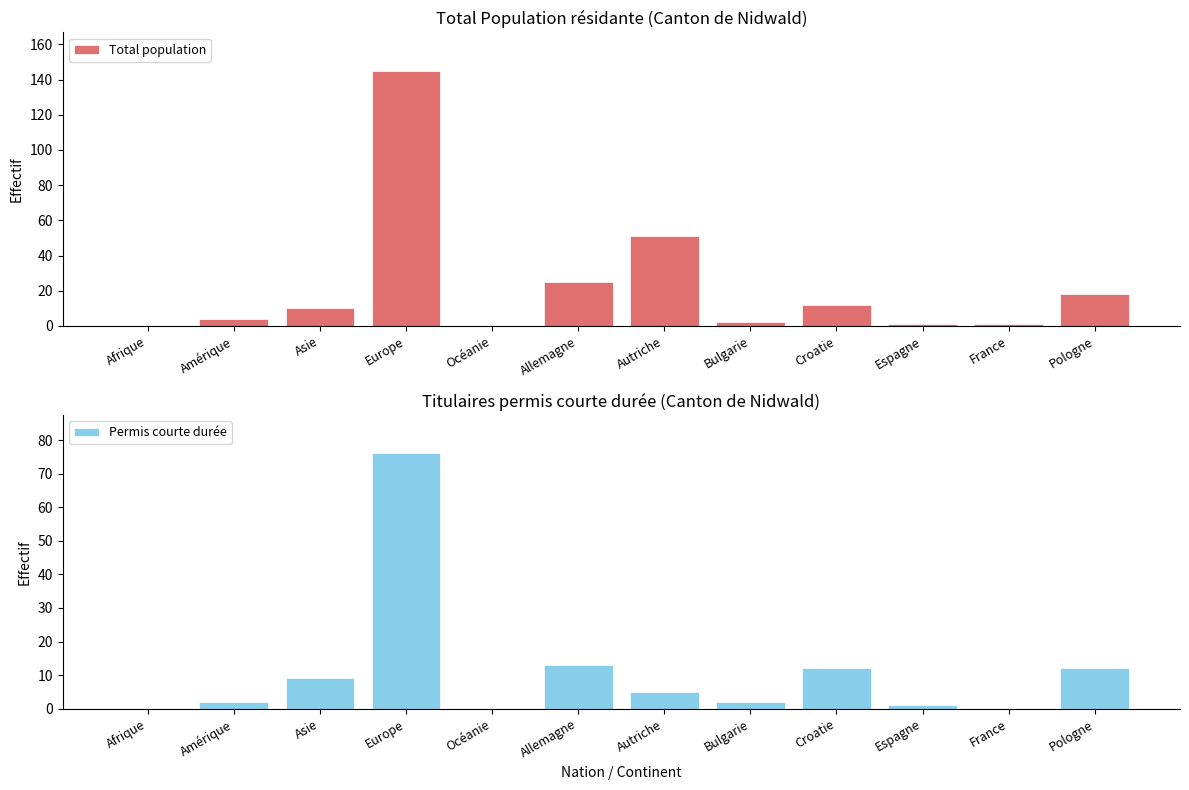

How many values in Total population are above zero?

10